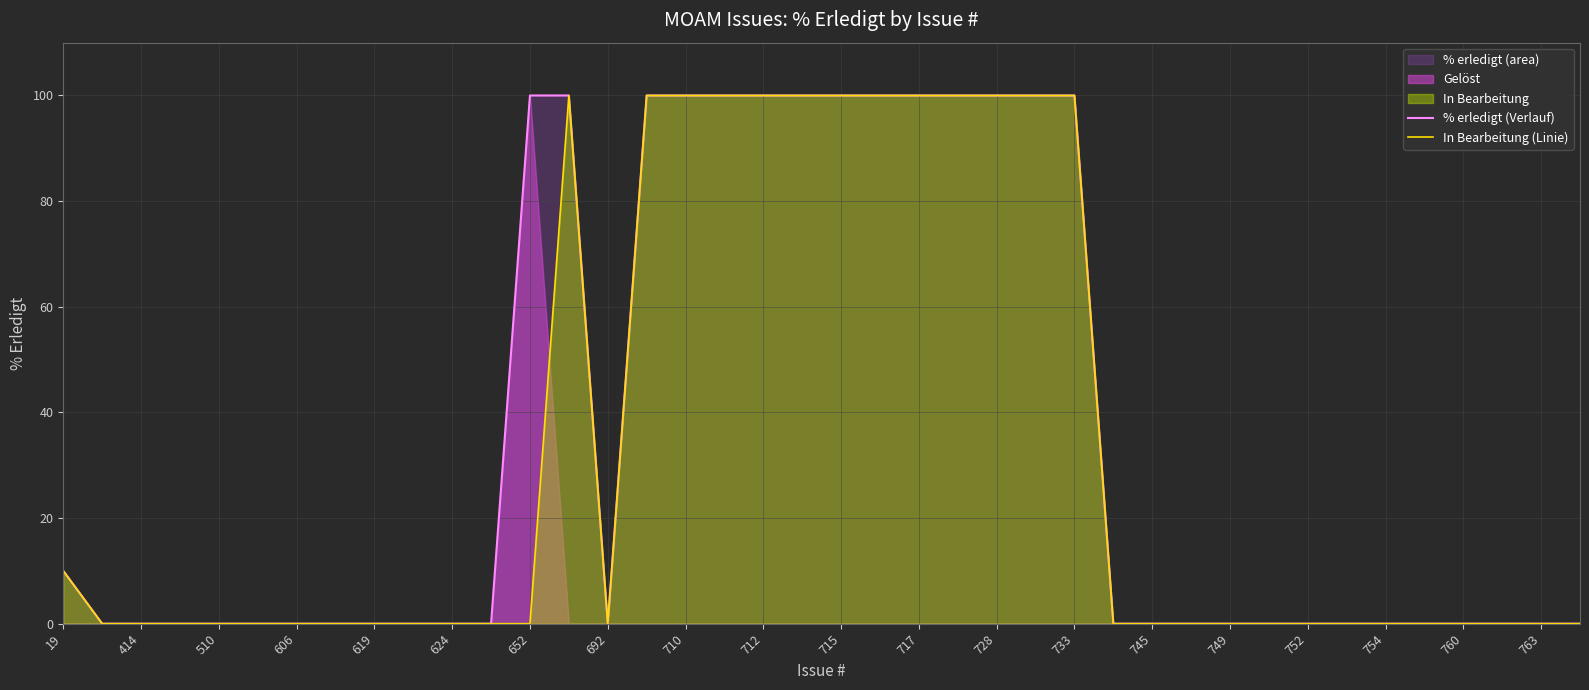

What is the difference between the In Bearbeitung (Linie) values at 712 and 745?

100